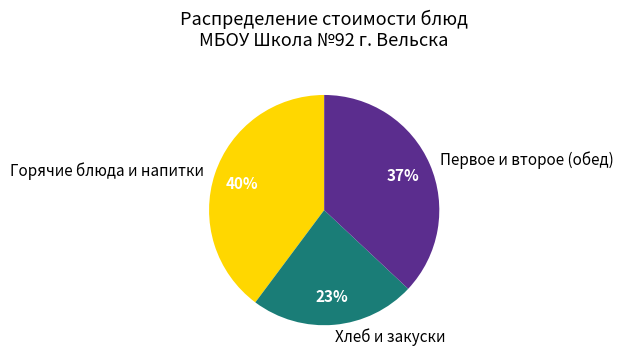

What is the largest slice in the pie chart?

Горячие блюда и напитки